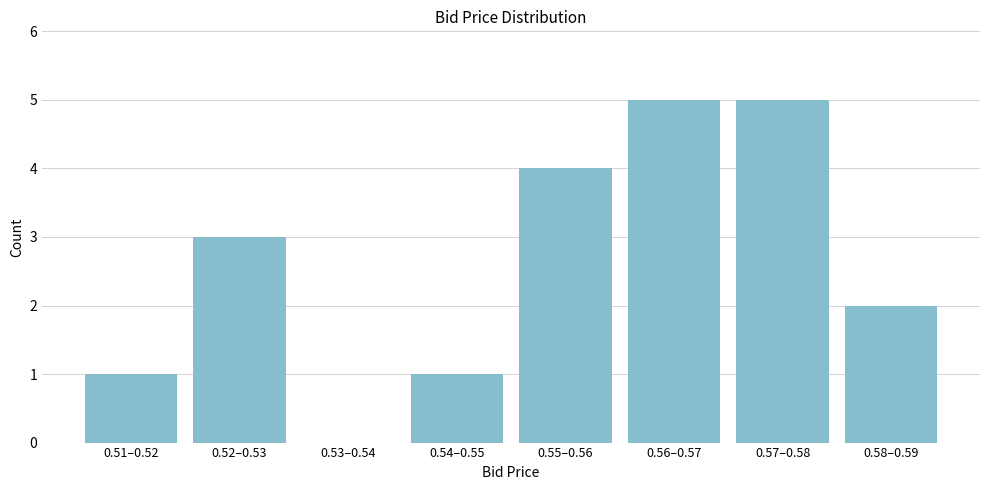

Reading left to right, what are all the values shown in this chart?

0.51–0.52=1	0.52–0.53=3	0.53–0.54=0	0.54–0.55=1	0.55–0.56=4	0.56–0.57=5	0.57–0.58=5	0.58–0.59=2